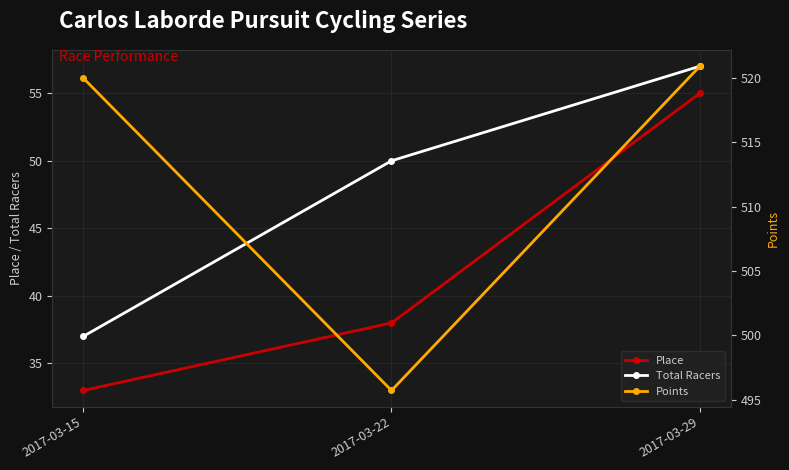

What is the difference between the Total Racers values at 2017-03-29 and 2017-03-15?

20